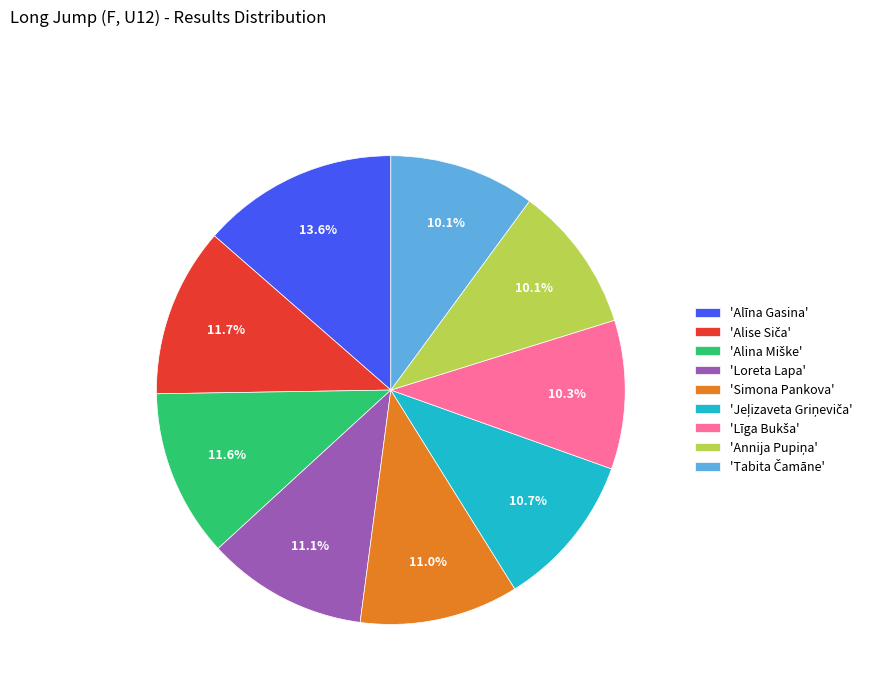

Is there a majority slice in this chart?

No